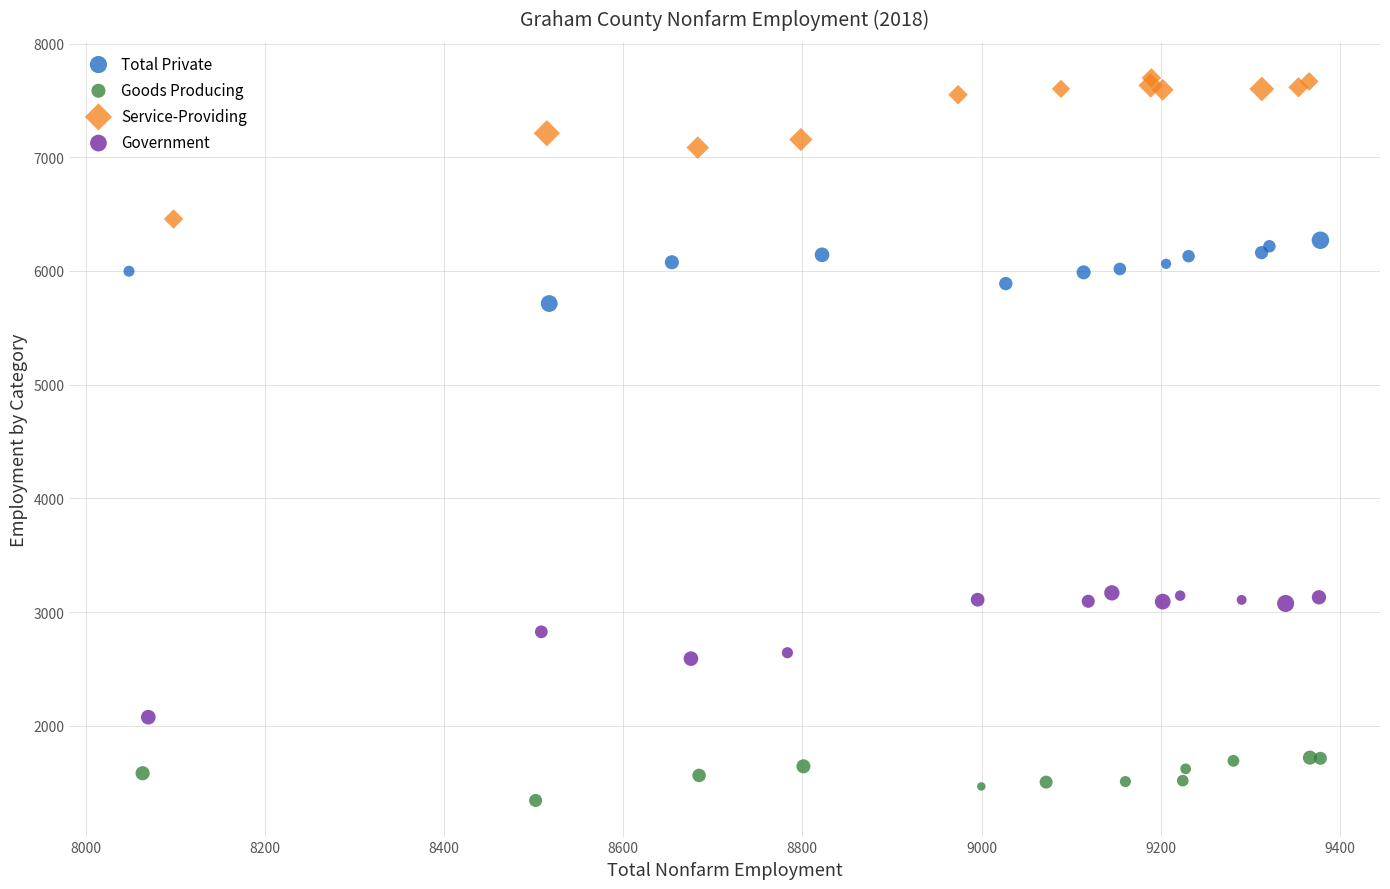

Which series has the widest spread of Y values?

Service-Providing